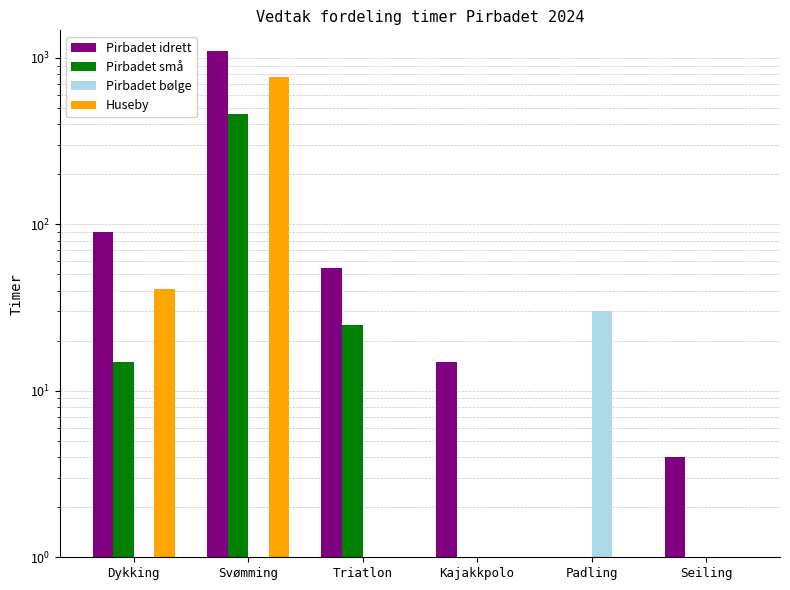

What is the sum of the Huseby values at Dykking and Kajakkpolo?

41